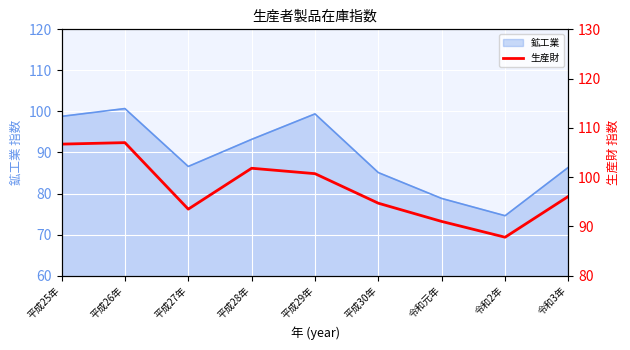

The value of 鉱工業 at 令和2年 is 74.6. True or false?

True